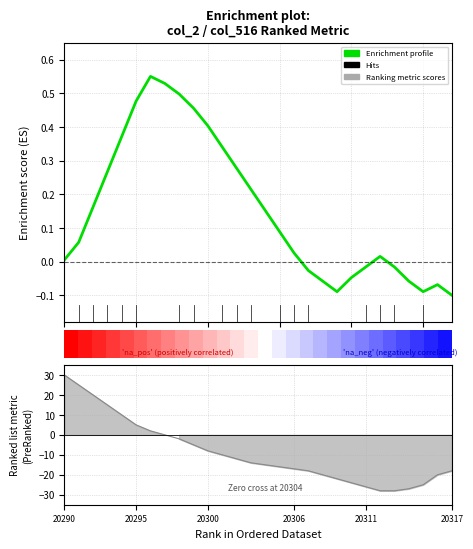

What is the total value across all series at 20?

10.4